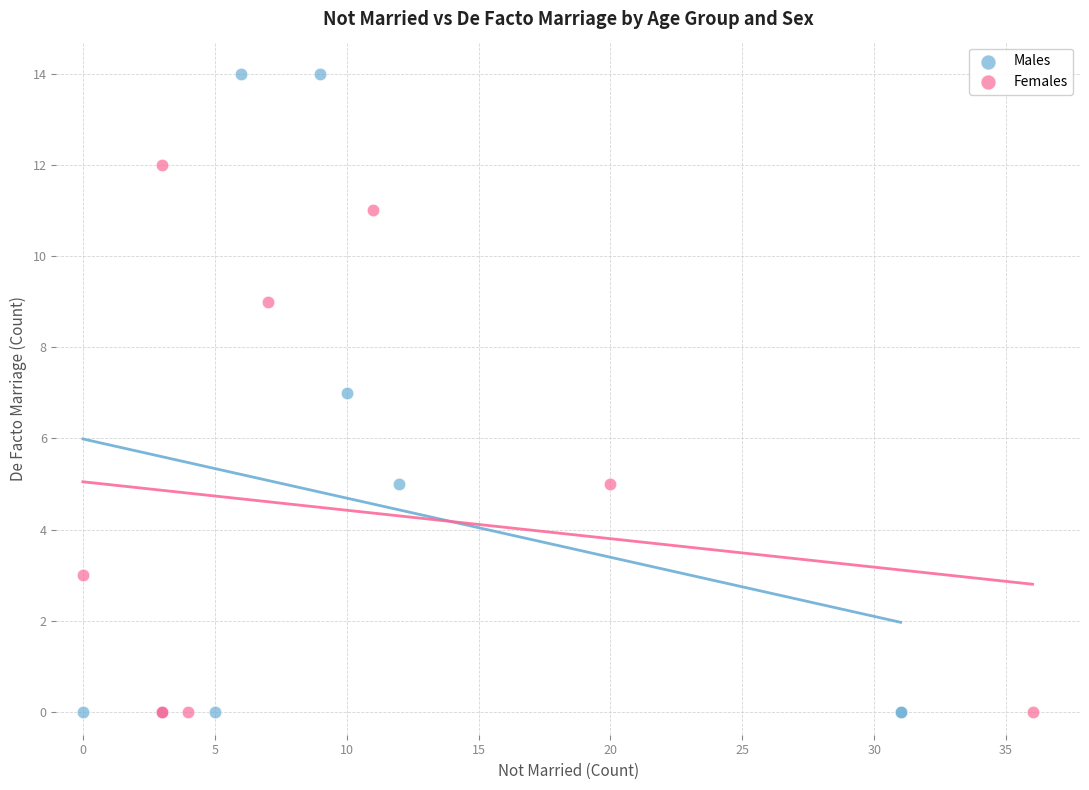

Which series has the largest Y range (max minus min)?

Males